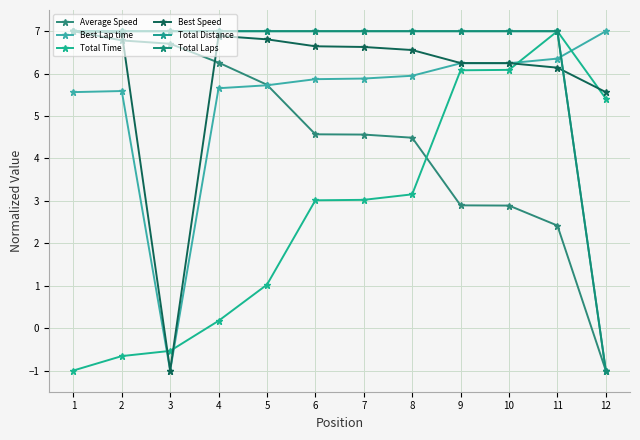

Is this an area chart (filled region under the line)?

No